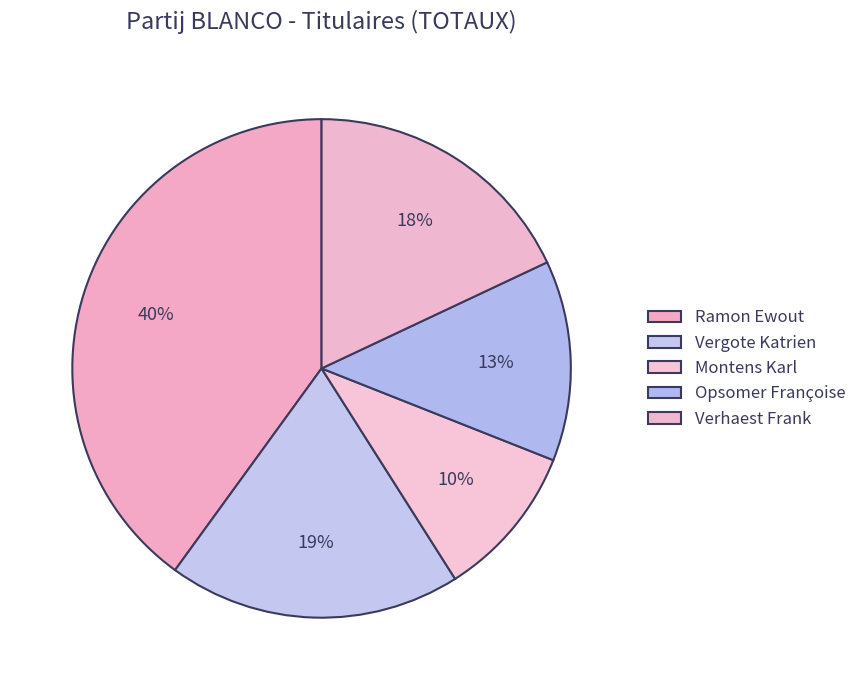

What percentage is NOT represented by Vergote Katrien?

81.0%